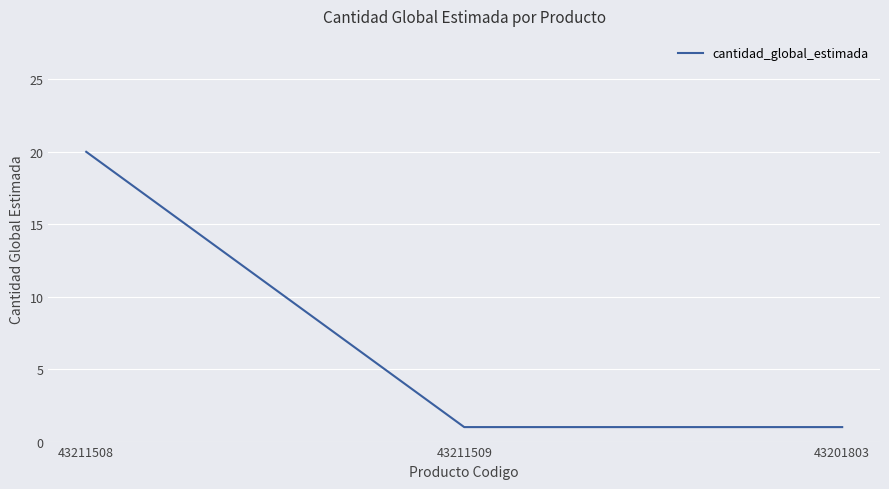

What position from the left is 43211509?

2